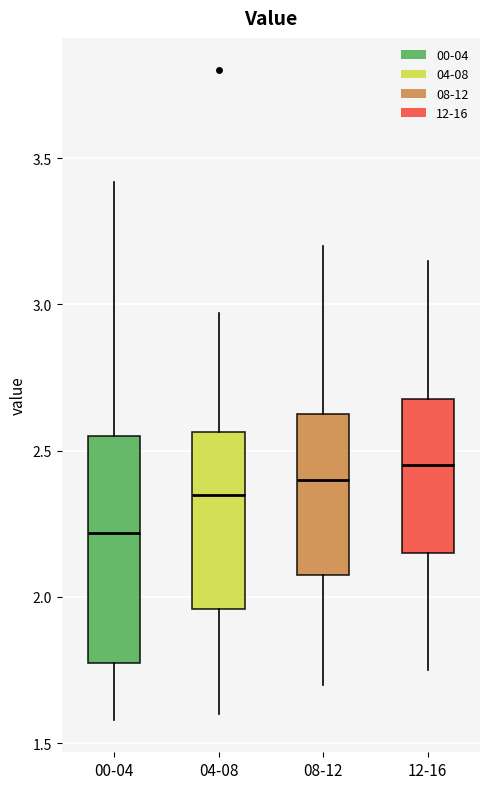

Reading left to right, read every box against the y-axis: the position of its median line, the range the box covers, and the ends of its whiskers. The values are not printed on the chart, so give them approximately, as read against the axis.

00-04: median 2.20, box 1.80 to 2.55, whiskers 1.60 to 3.40
04-08: median 2.35, box 1.95 to 2.55, whiskers 1.60 to 2.95
08-12: median 2.40, box 2.10 to 2.65, whiskers 1.70 to 3.20
12-16: median 2.45, box 2.15 to 2.70, whiskers 1.75 to 3.15